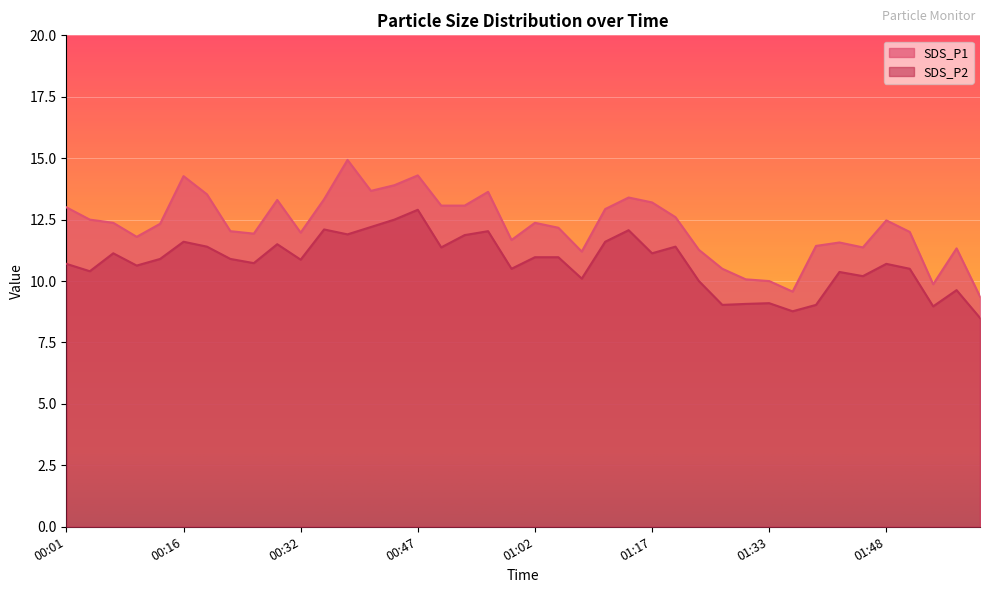

At how many categories does at least one series exceed 9?

40